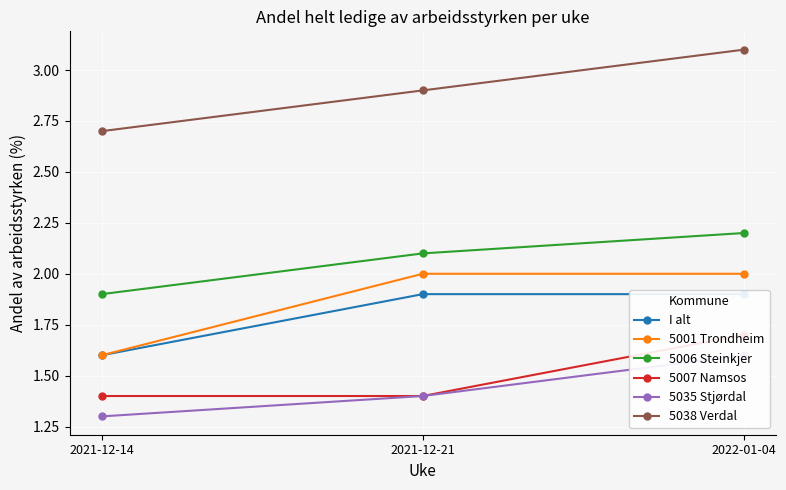

True or false: 5038 Verdal has a value of 2.9 at 2021-12-21.

True